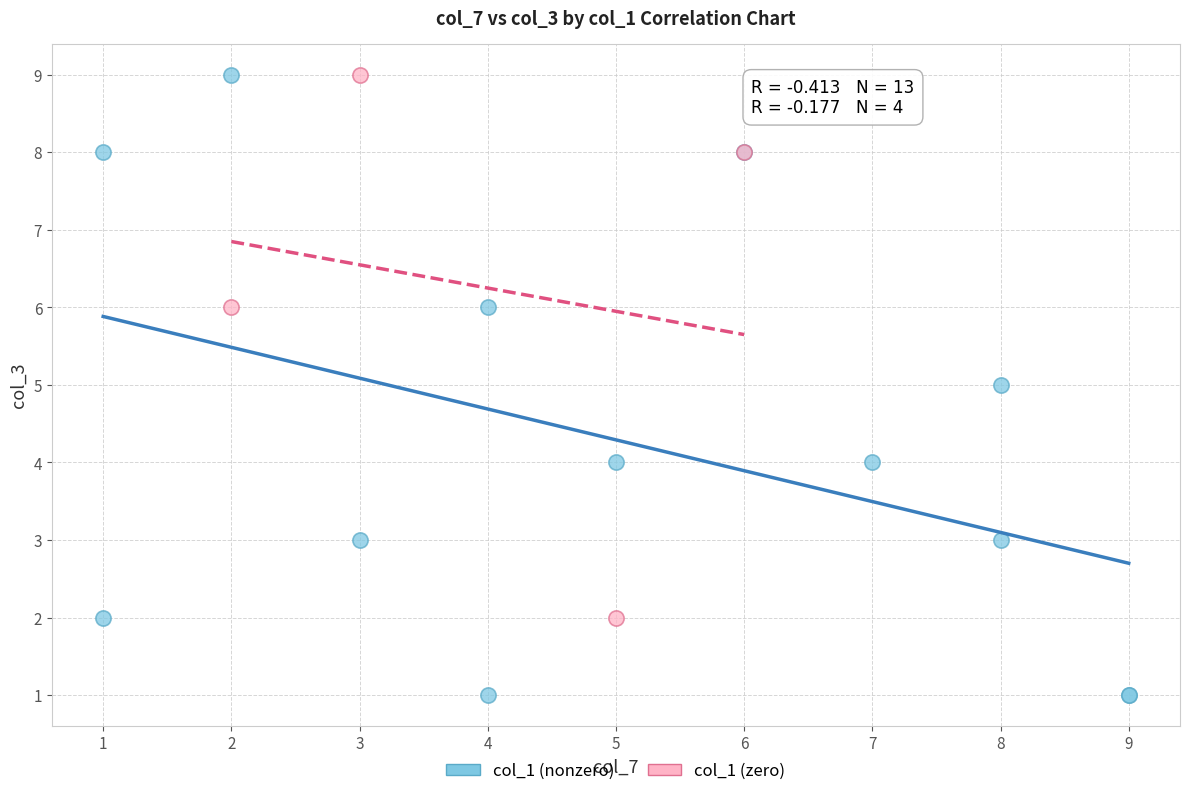

Which series contains the lowest Y value?

col_1 (nonzero)